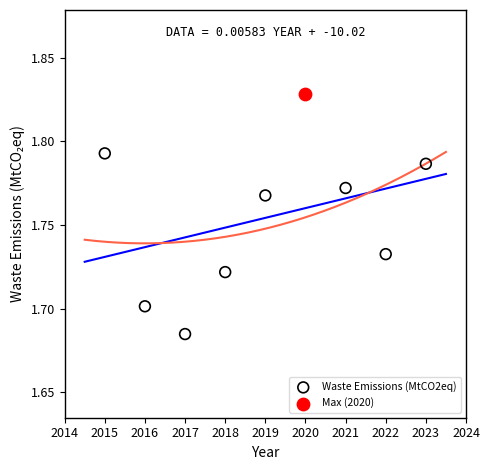

What are all the series names shown in the legend?

Waste Emissions (MtCO2eq), Max (2020)